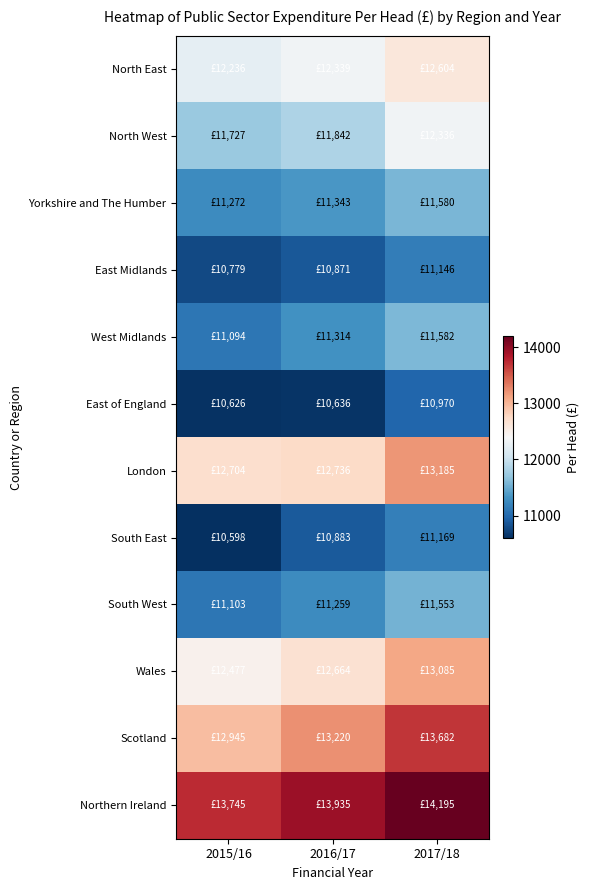

Reading left to right, extract all data points from this chart.

North East: 2015/16=12236	2016/17=12339	2017/18=12604
North West: 2015/16=11727	2016/17=11842	2017/18=12336
Yorkshire and The Humber: 2015/16=11272	2016/17=11343	2017/18=11580
East Midlands: 2015/16=10779	2016/17=10871	2017/18=11146
West Midlands: 2015/16=11094	2016/17=11314	2017/18=11582
East of England: 2015/16=10626	2016/17=10636	2017/18=10970
London: 2015/16=12704	2016/17=12736	2017/18=13185
South East: 2015/16=10598	2016/17=10883	2017/18=11169
South West: 2015/16=11103	2016/17=11259	2017/18=11553
Wales: 2015/16=12477	2016/17=12664	2017/18=13085
Scotland: 2015/16=12945	2016/17=13220	2017/18=13682
Northern Ireland: 2015/16=13745	2016/17=13935	2017/18=14195